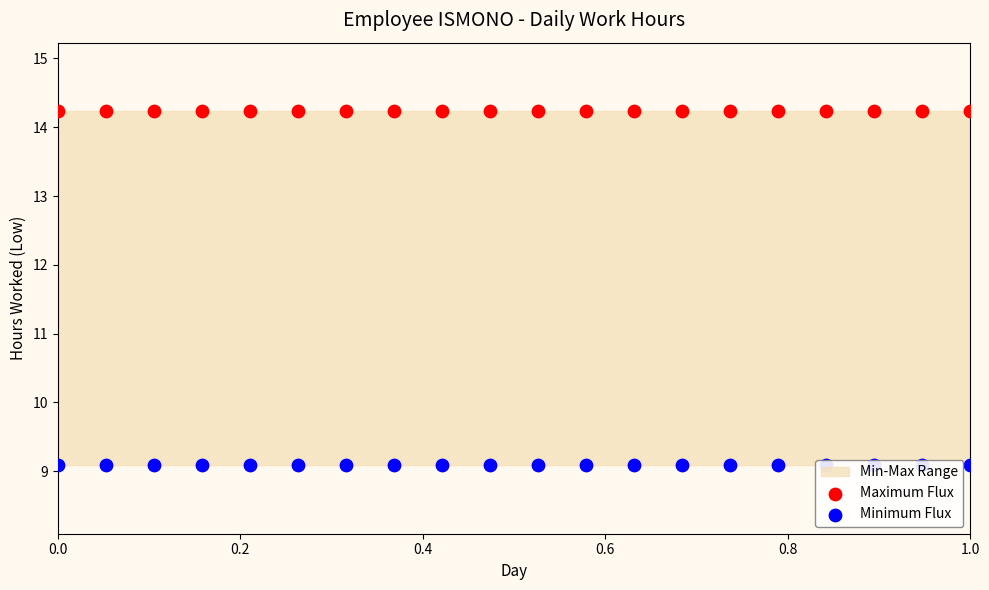

At how many categories does at least one series exceed 9?

20